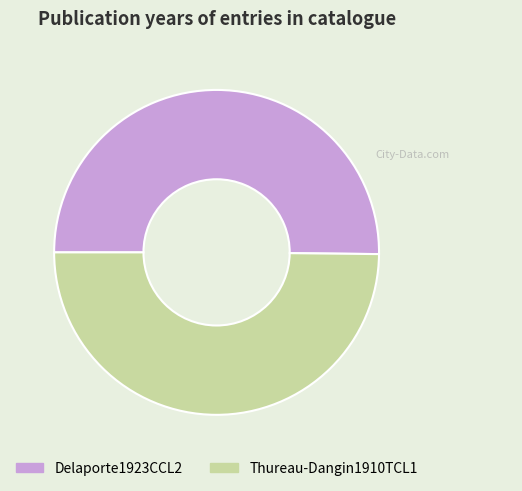

Is the sum of Delaporte1923CCL2 and Thureau-Dangin1910TCL1 greater than half?

Yes